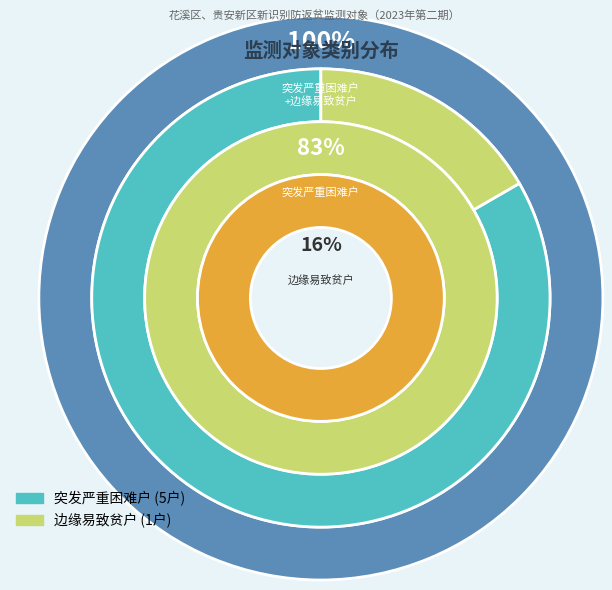

Count the number of slices in the pie.

2